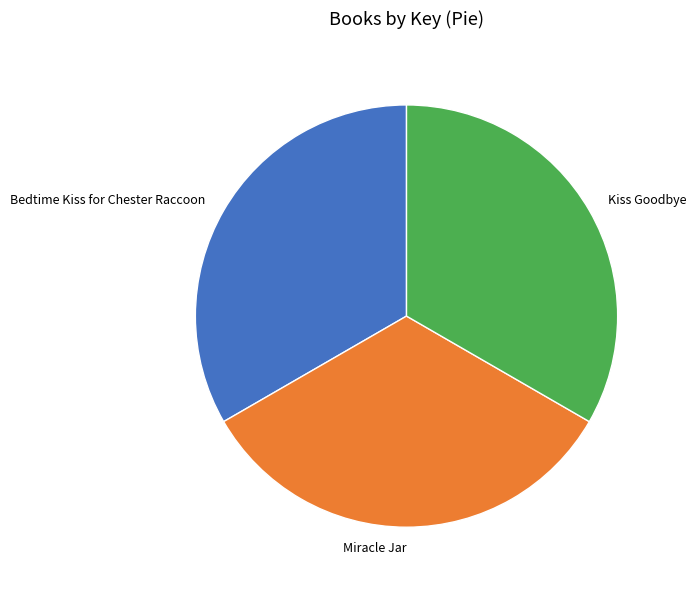

Is there a majority slice in this chart?

No